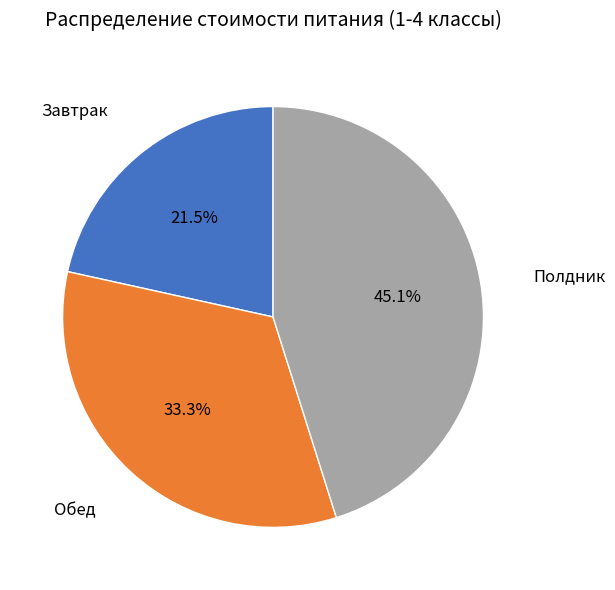

True or false: Завтрак accounts for 9% of the total.

False